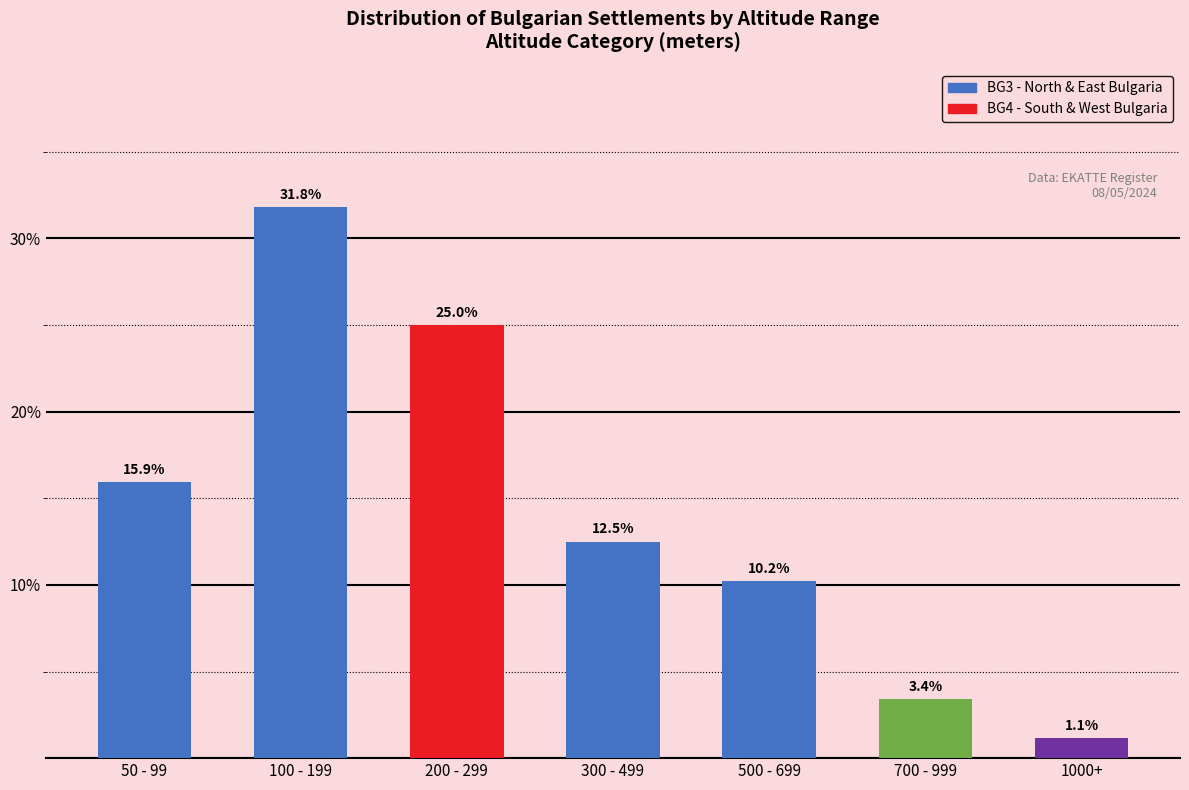

Where is the data nearest to the value 16?

50 - 99